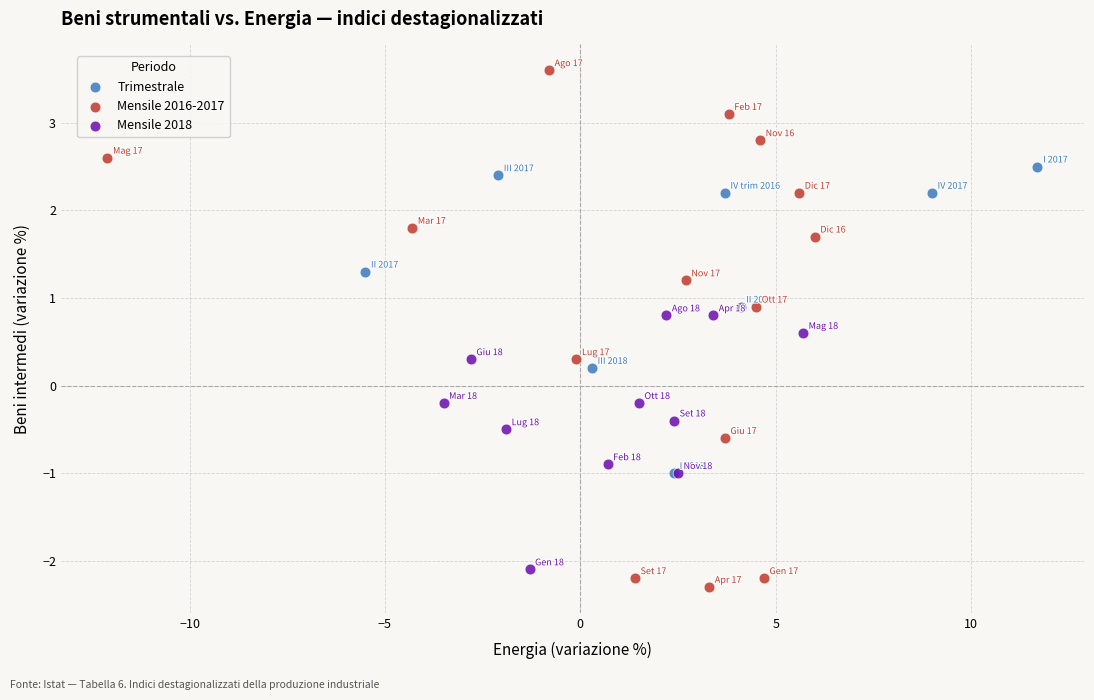

Which series has the widest spread of Y values?

Mensile 2016-2017